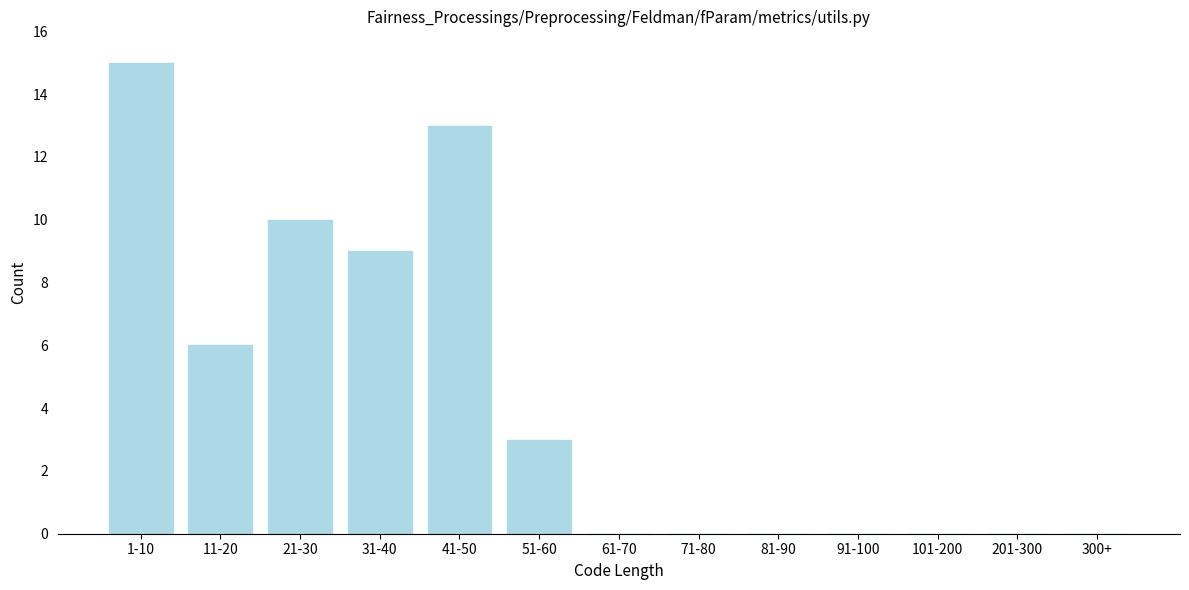

Reading right to left, transcribe all the data shown in this chart.

300+=0	201-300=0	101-200=0	91-100=0	81-90=0	71-80=0	61-70=0	51-60=3	41-50=13	31-40=9	21-30=10	11-20=6	1-10=15